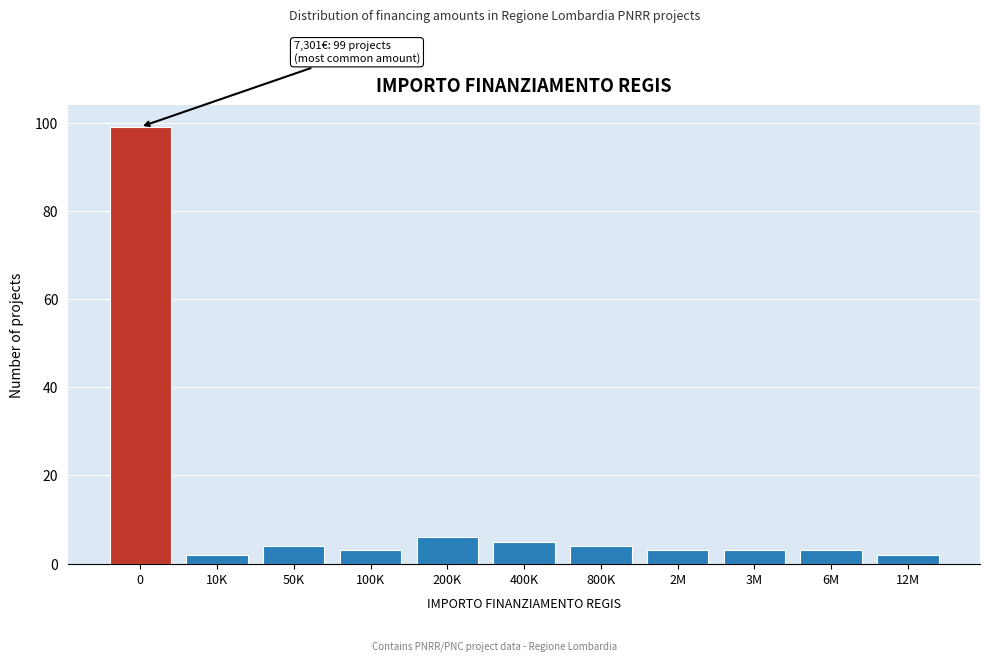

Reading left to right, what are all the values shown in this chart?

99	2	4	3	6	5	4	3	3	3	2